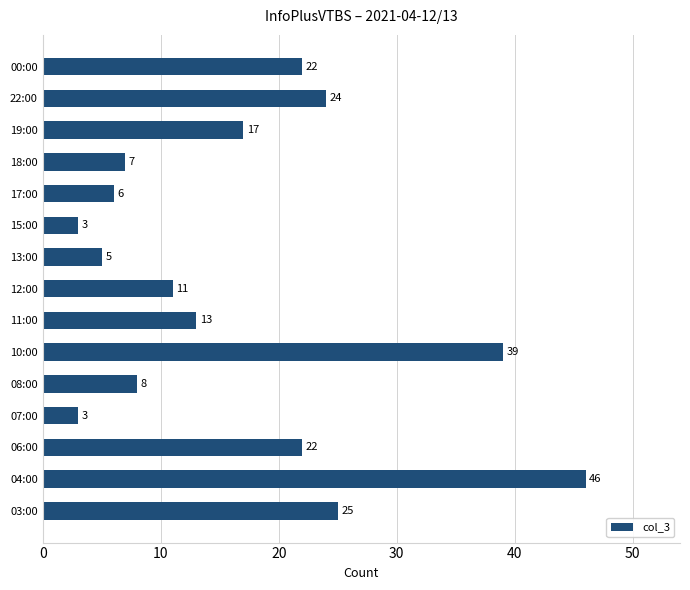

The chart shows a value of 25 at 03:00. True or false?

True